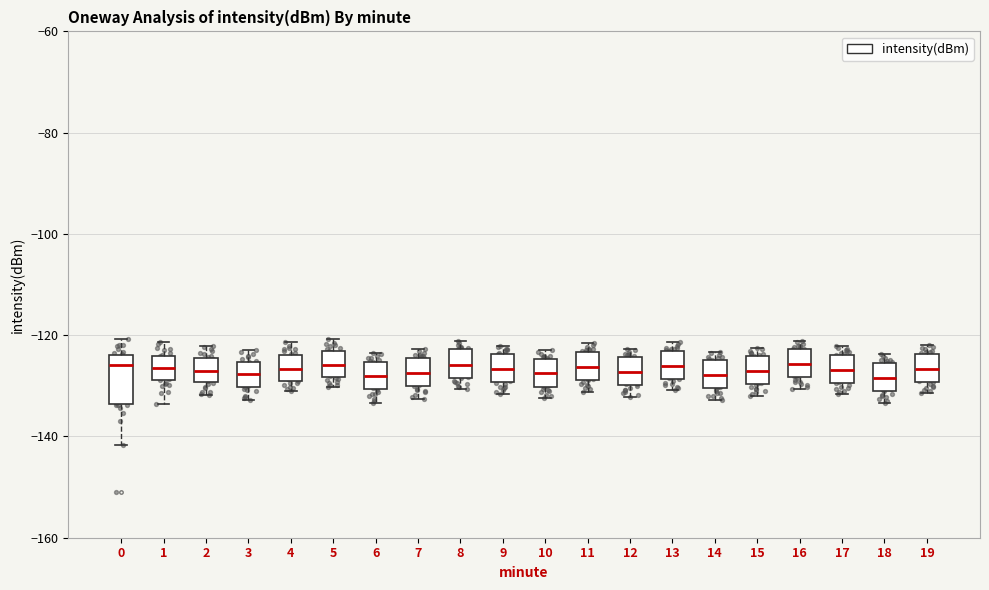

Where does the lower whisker of the box at x = 0 end on the y-axis? The values are not printed on the chart, so give them approximately, as read against the axis.

-142